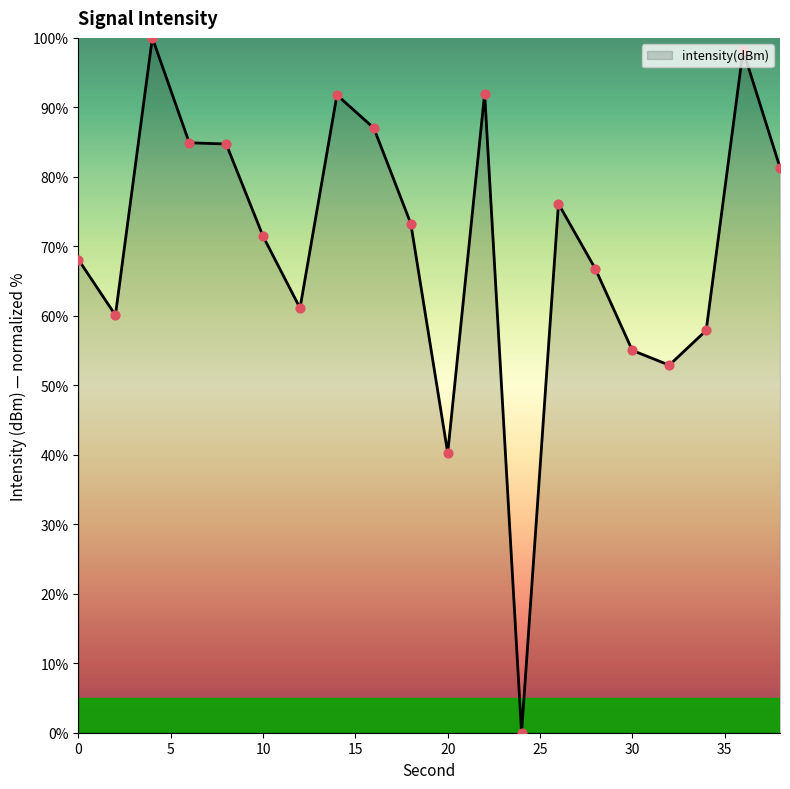

What is the greatest value displayed?

100.0